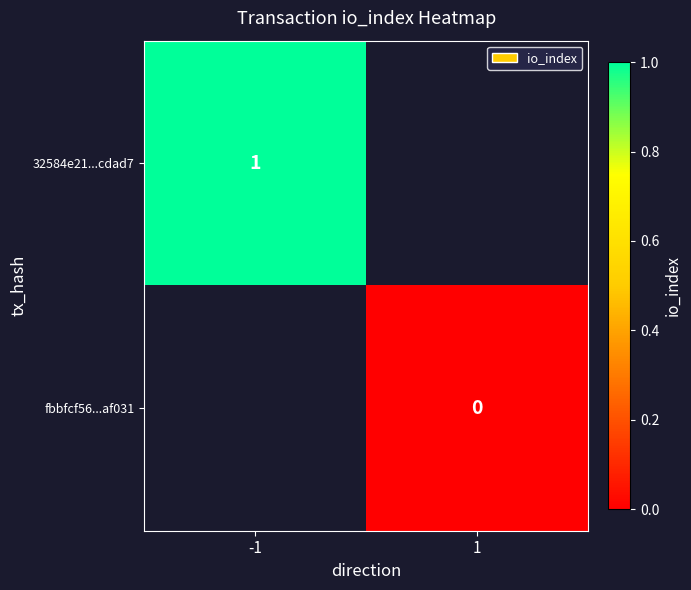

Which series has the largest range (max minus min)?

32584e21...cdad7